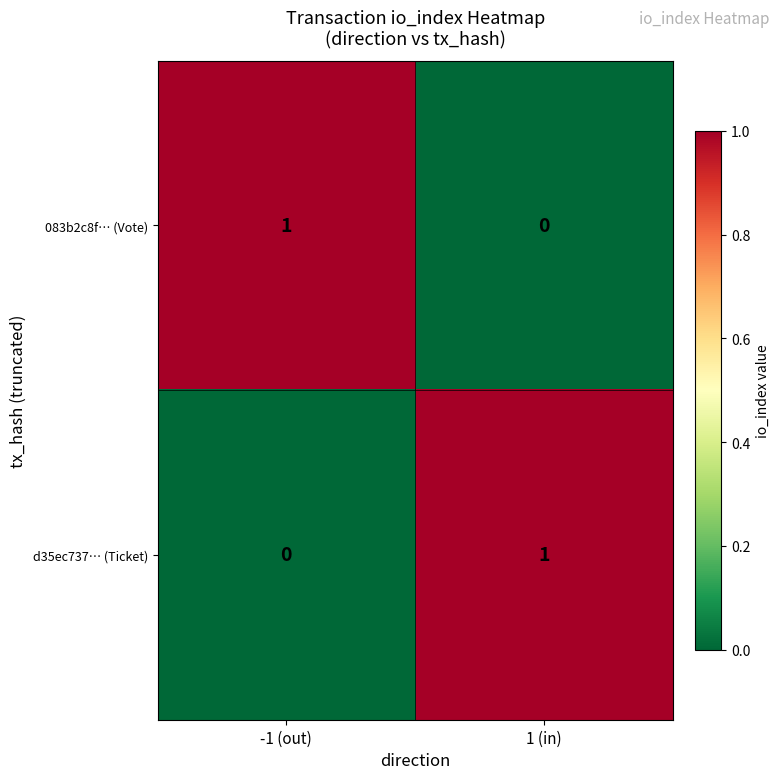

Reading left to right, extract all data points from this chart.

083b2c8f… (Vote): 1	0
d35ec737… (Ticket): 0	1